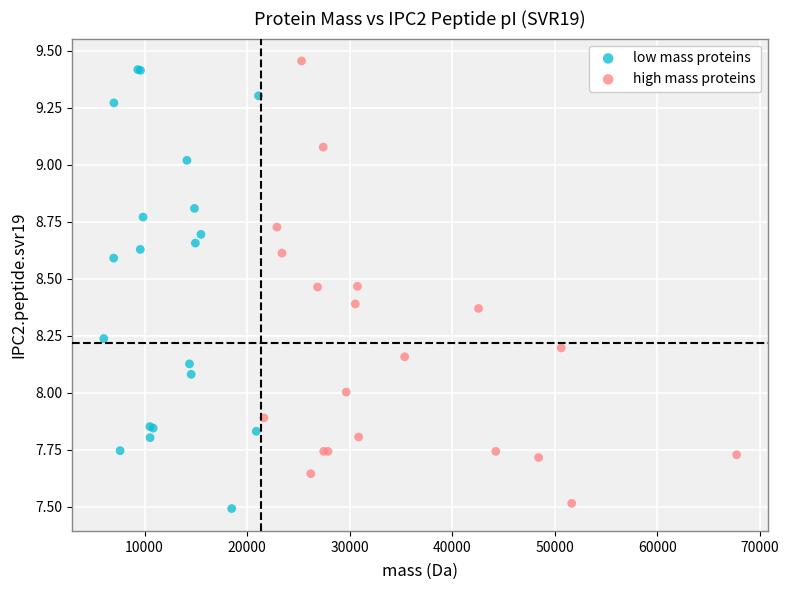

What are all the series names shown in the legend?

low mass proteins, high mass proteins